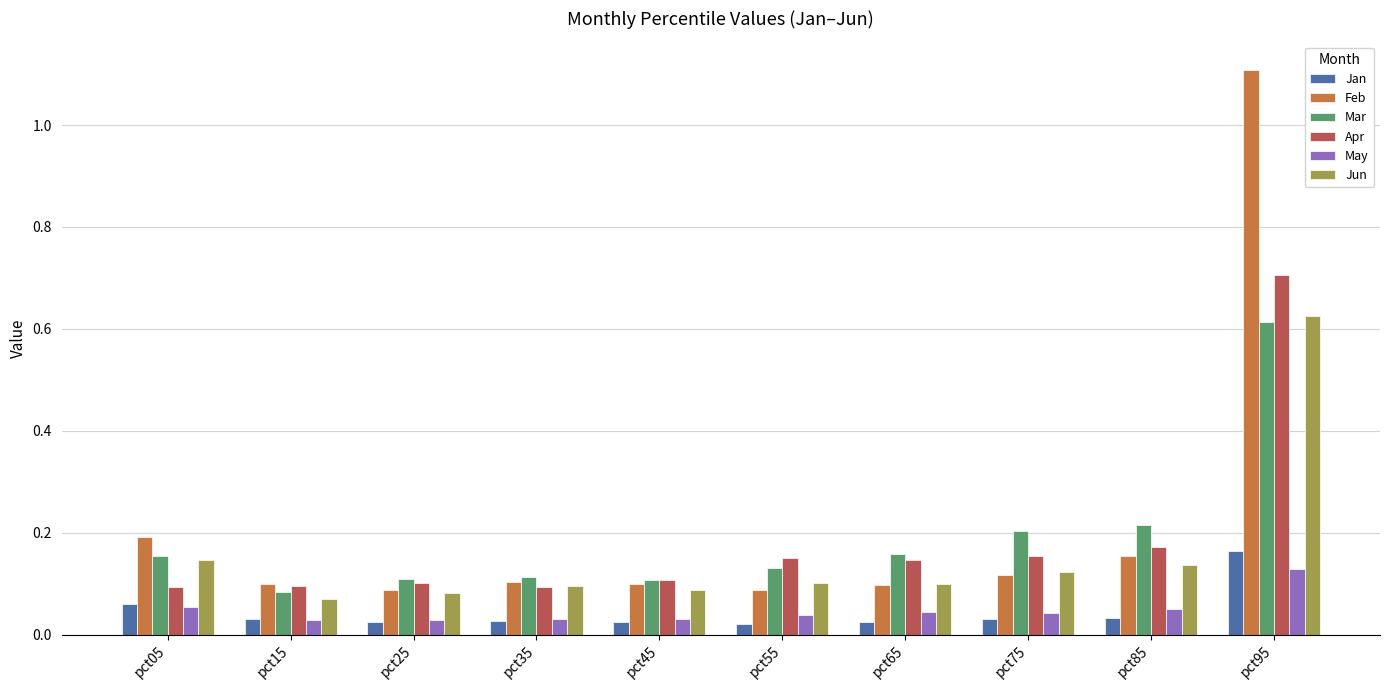

At which category is the sum across all series the highest?

pct95